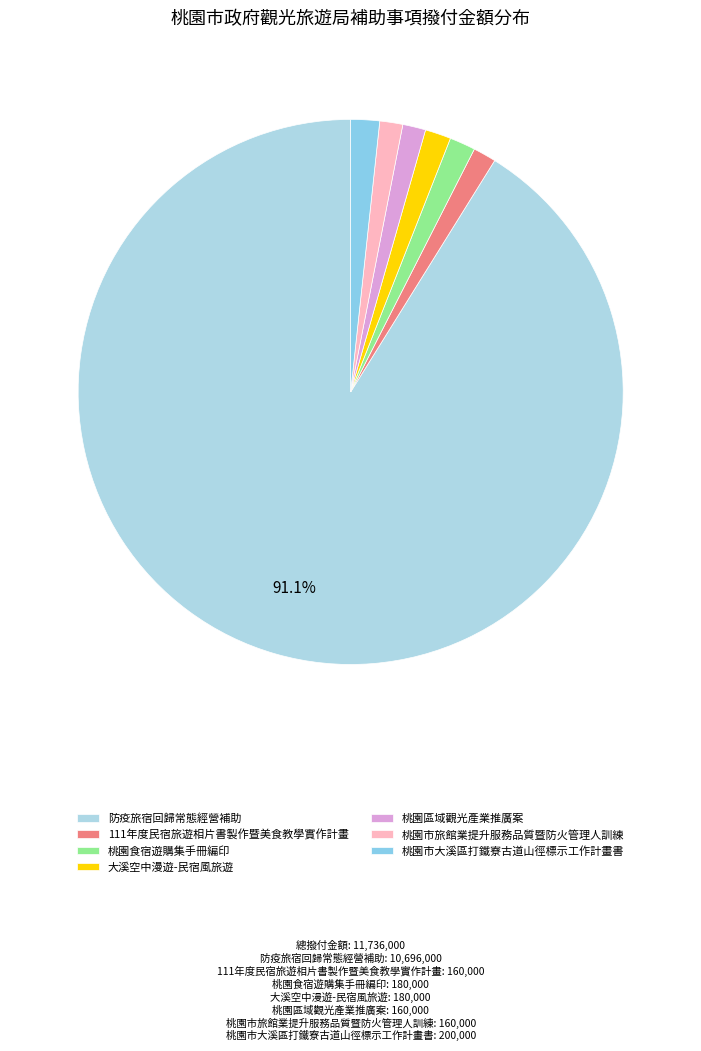

Which slice represents more than half of the pie?

防疫旅宿回歸常態經營補助